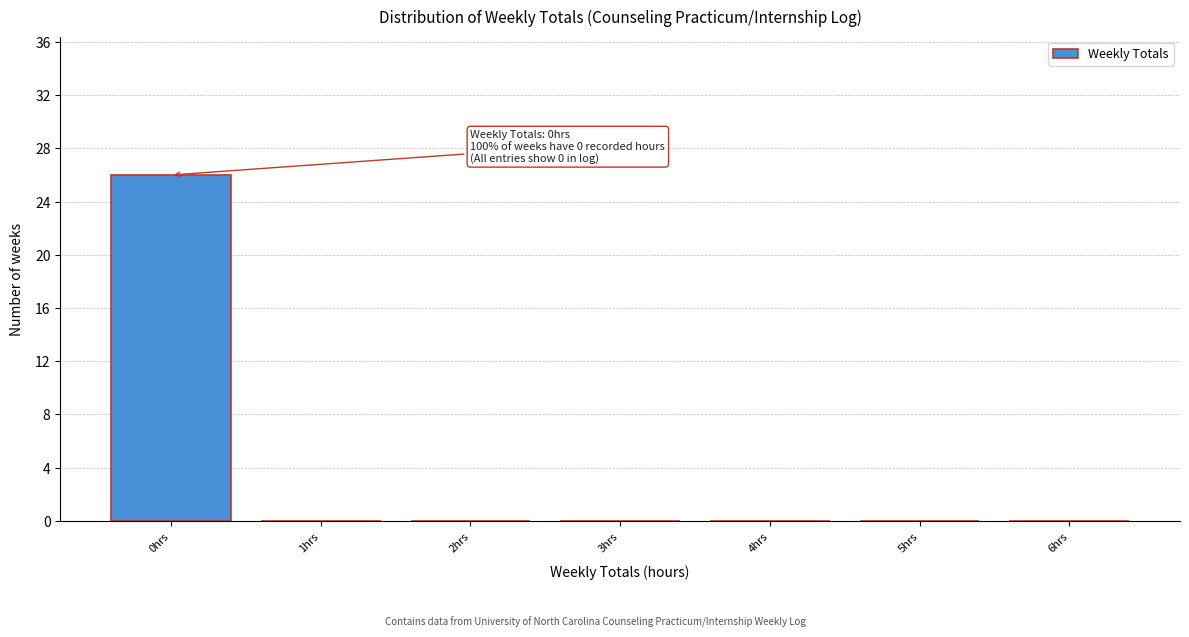

Reading left to right, what are all the values shown in this chart?

0hrs=26	1hrs=0	2hrs=0	3hrs=0	4hrs=0	5hrs=0	6hrs=0